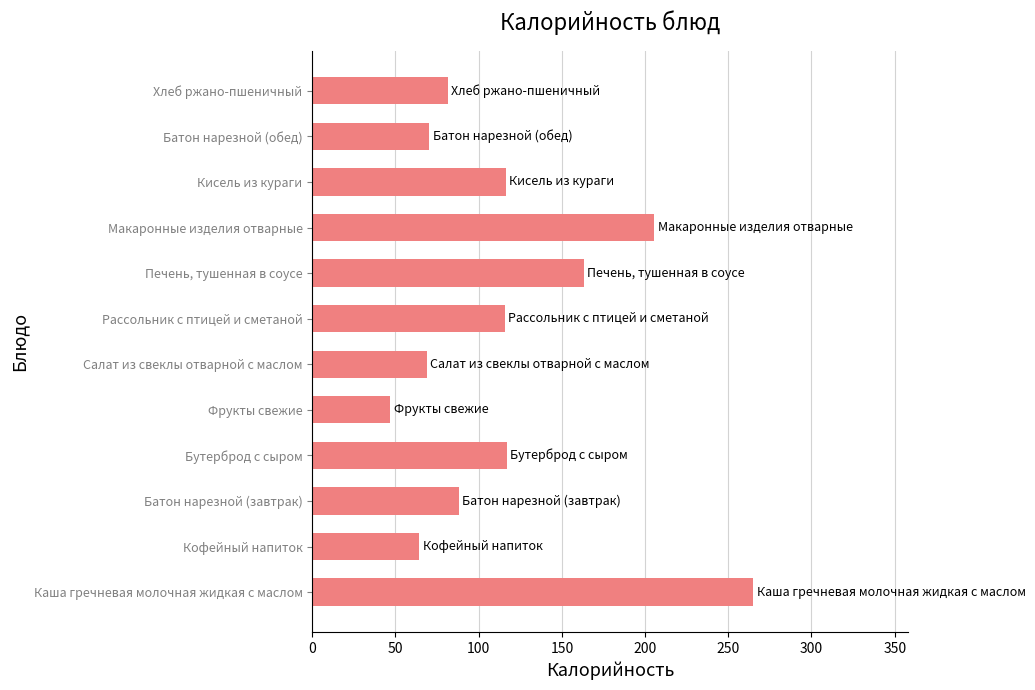

True or false: the data shows 87.9 at Батон нарезной (завтрак).

True